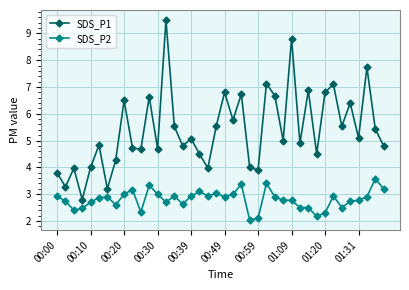

What is the value of the SDS_P2 point at the 31st from the left?

2.5